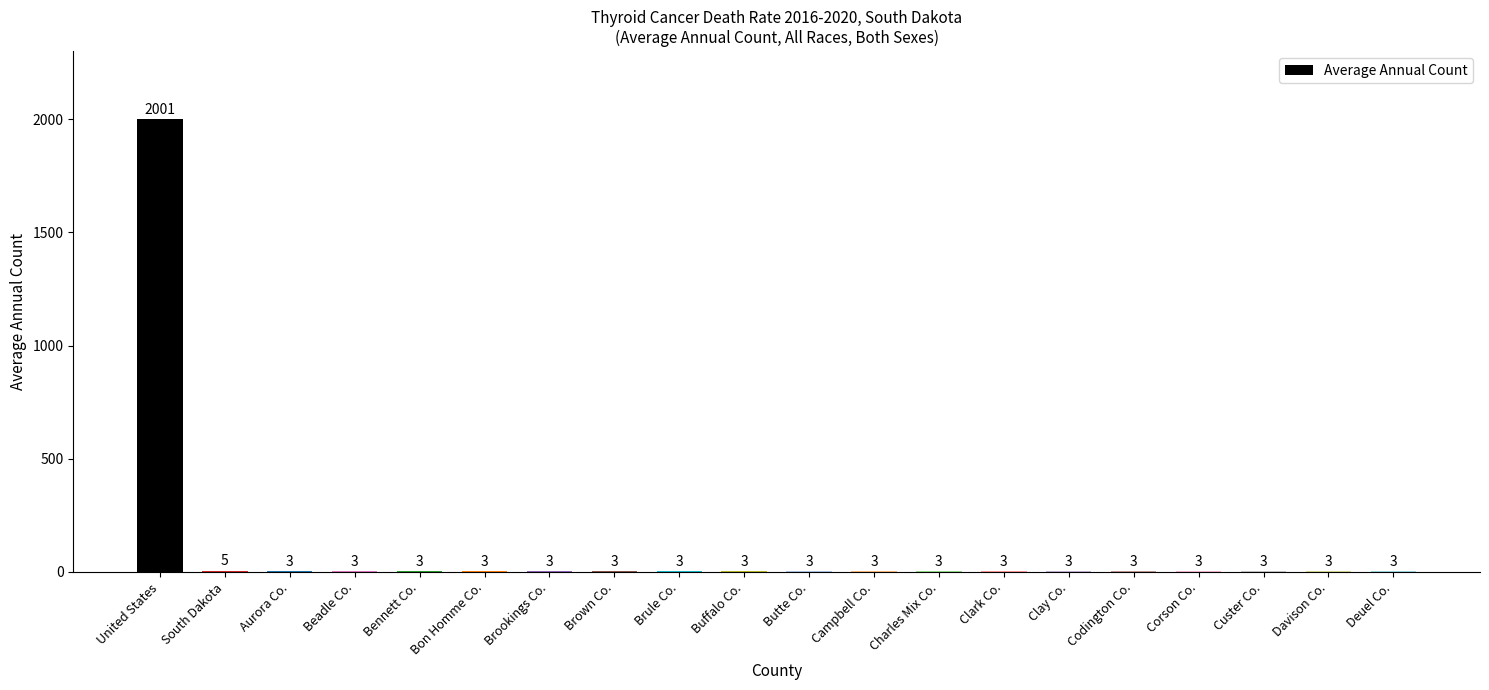

Read the value at Custer Co..

3